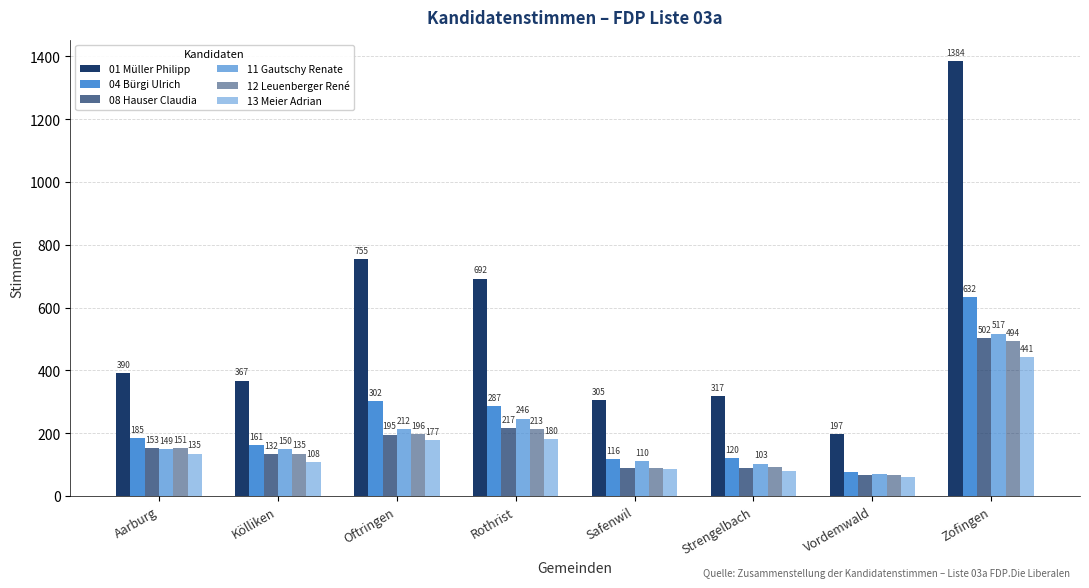

At which label is 01 Müller Philipp closest to 790?

Oftringen